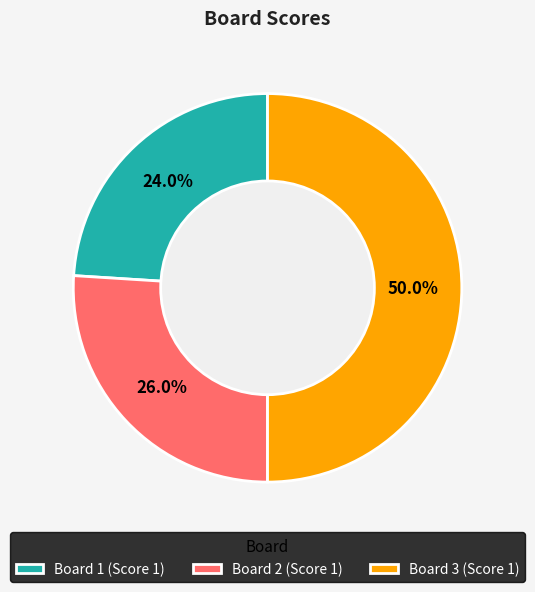

To the nearest percent, what is the difference between the Board 1 and Board 3 slice percentages?

26%